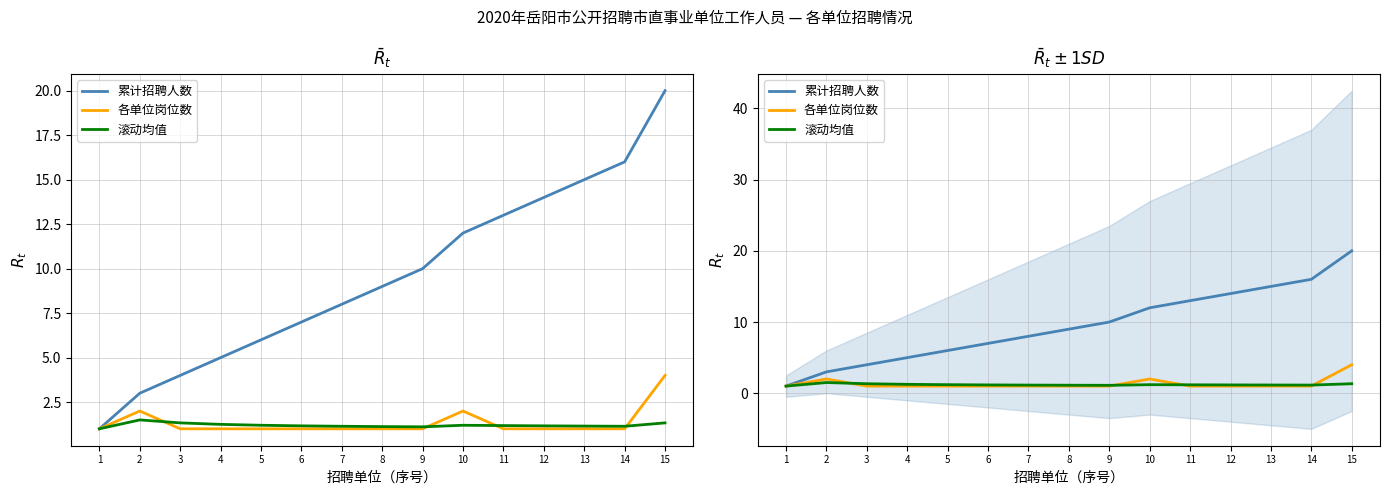

The value of 滚动均值 at 12 is 1.2. True or false?

True